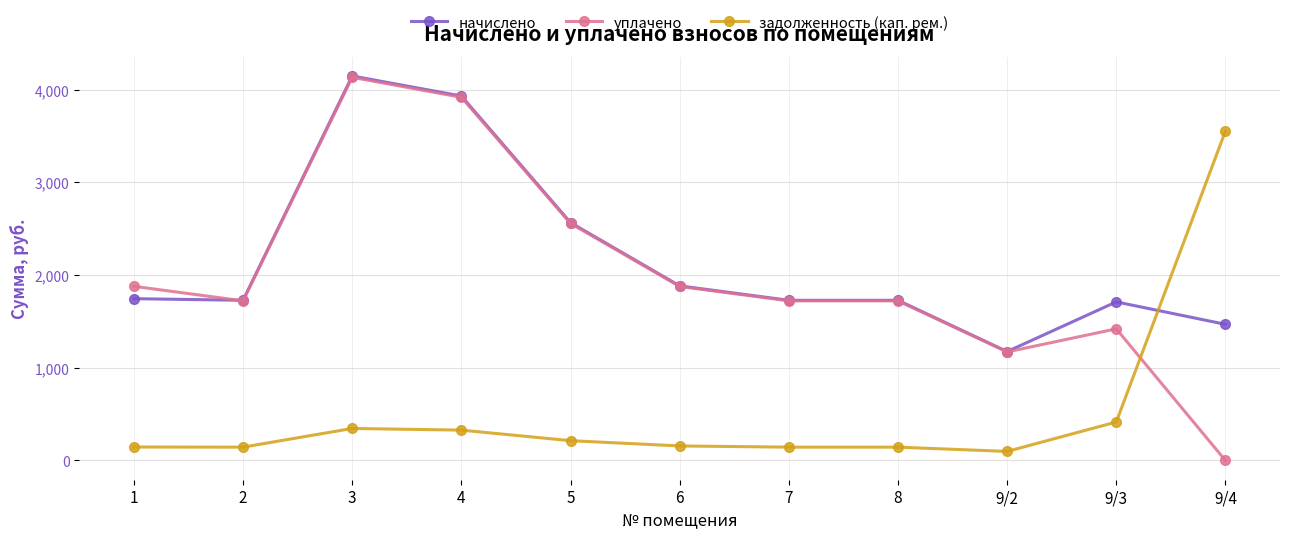

Which series has the largest total across all categories?

начислено